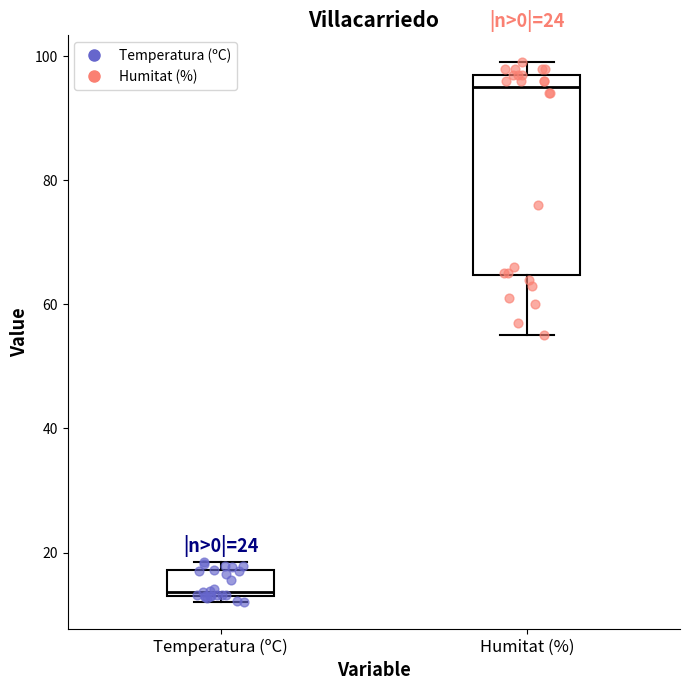

Where is the lower edge of the box for Temperatura (ºC) on the y-axis? The values are not printed on the chart, so give them approximately, as read against the axis.

14